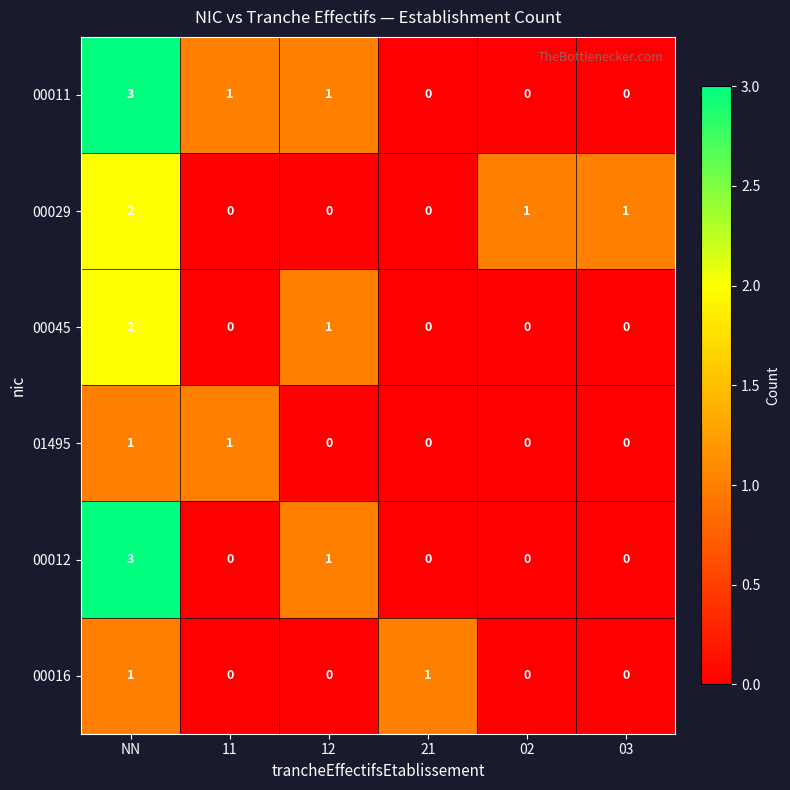

Which series changed the most between NN and 11?

00012